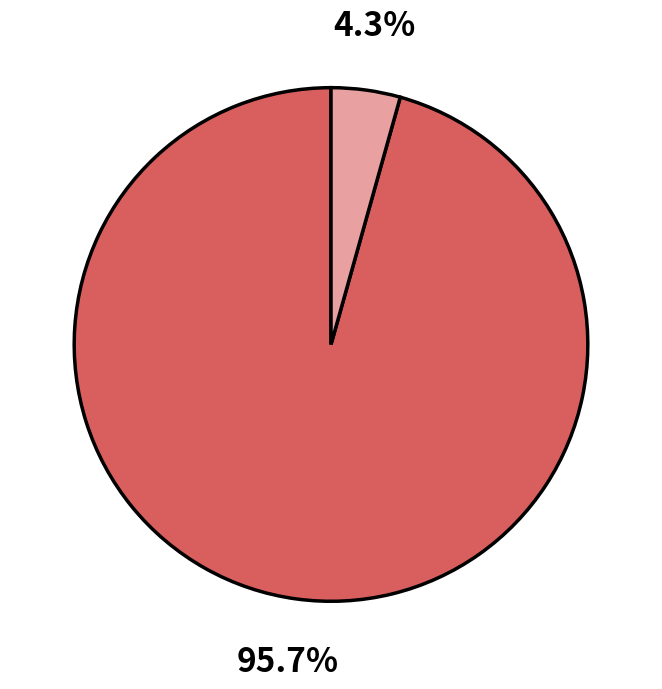

Is there a majority slice in this chart?

Yes